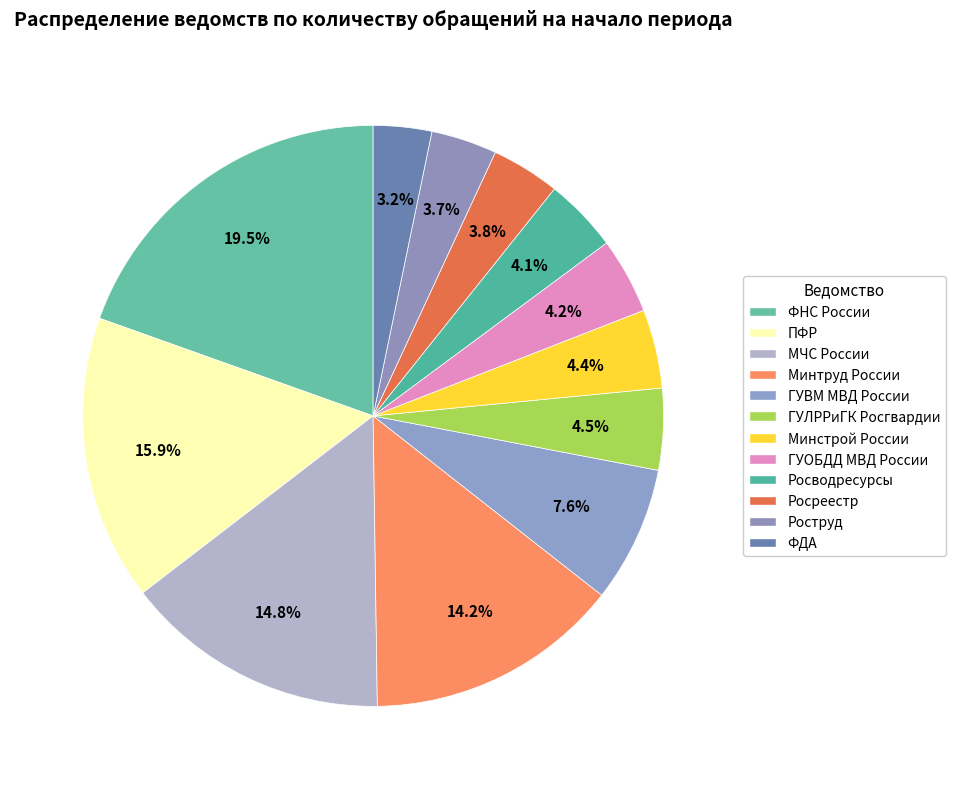

What is the change in value from Минтруд России to Росреестр?

-201